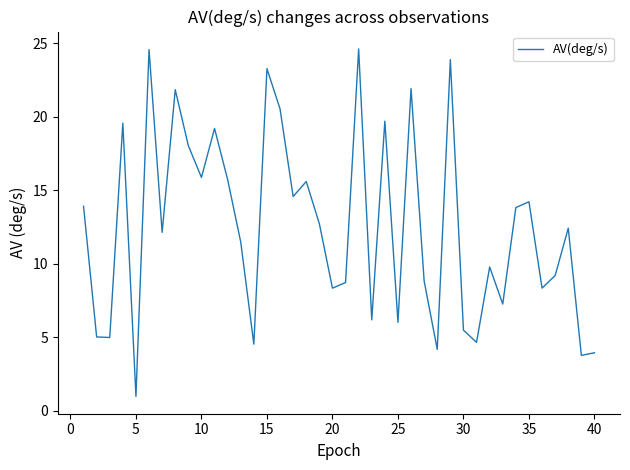

What is the smallest value displayed?

1.0